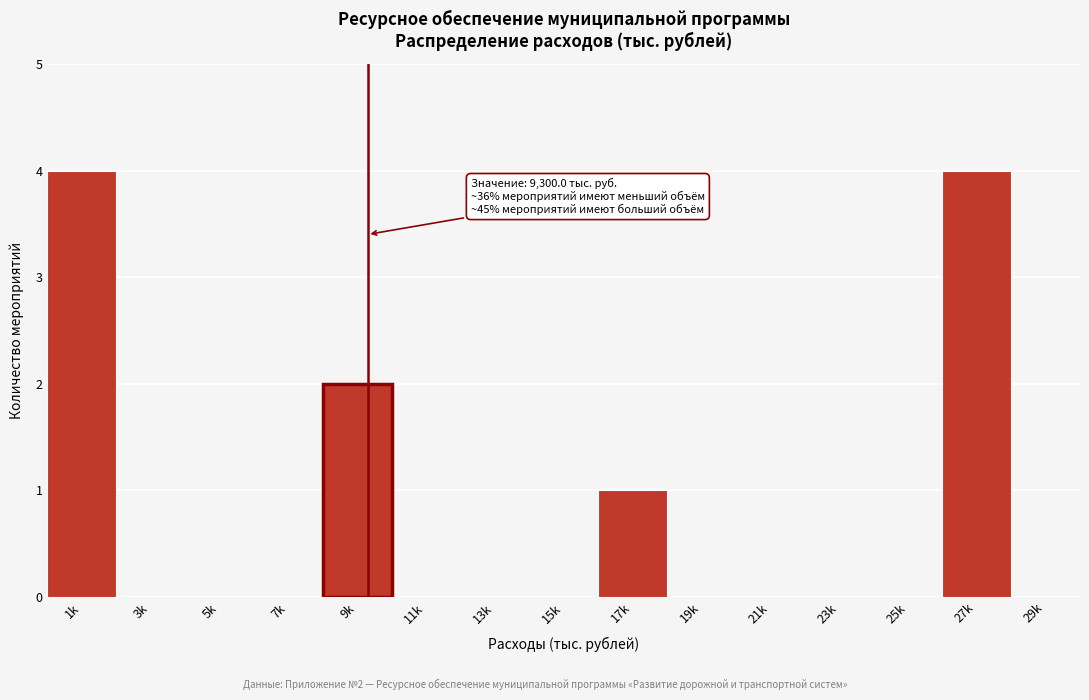

Reading left to right, what are all the values shown in this chart?

1k=4	3k=0	5k=0	7k=0	9k=2	11k=0	13k=0	15k=0	17k=1	19k=0	21k=0	23k=0	25k=0	27k=4	29k=0